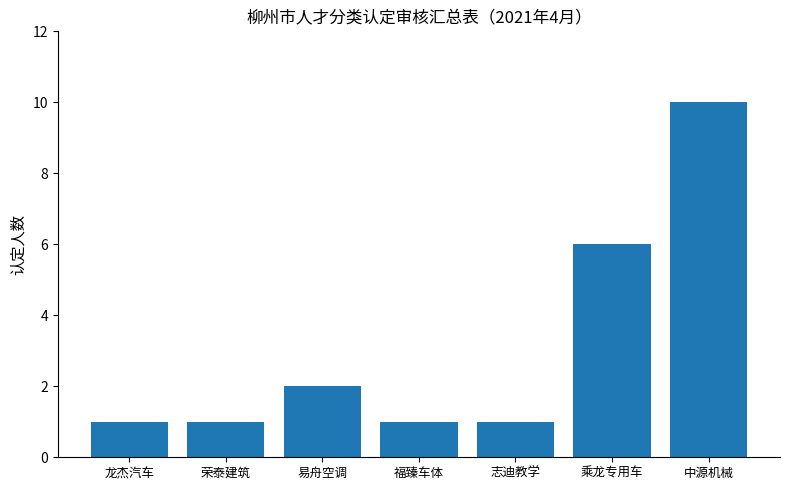

What is the label of the 7th bar from the right?

龙杰汽车